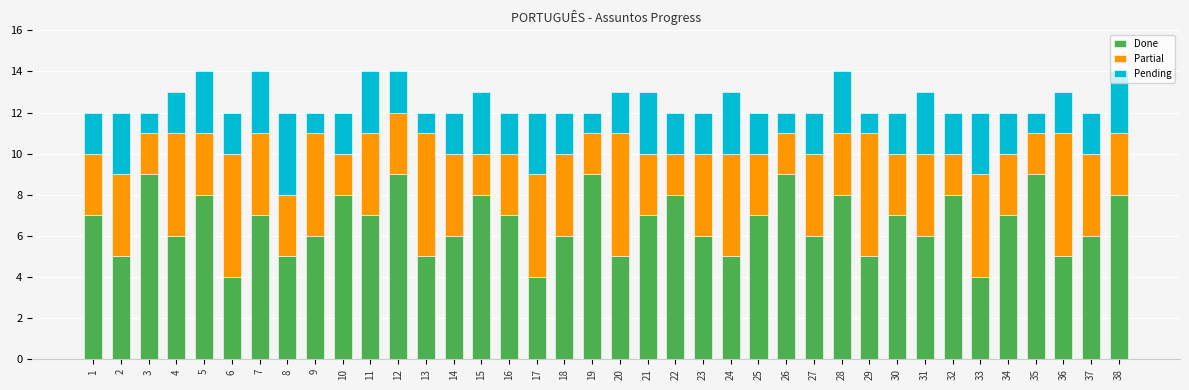

The Done series shows 9 at 26. True or false?

True